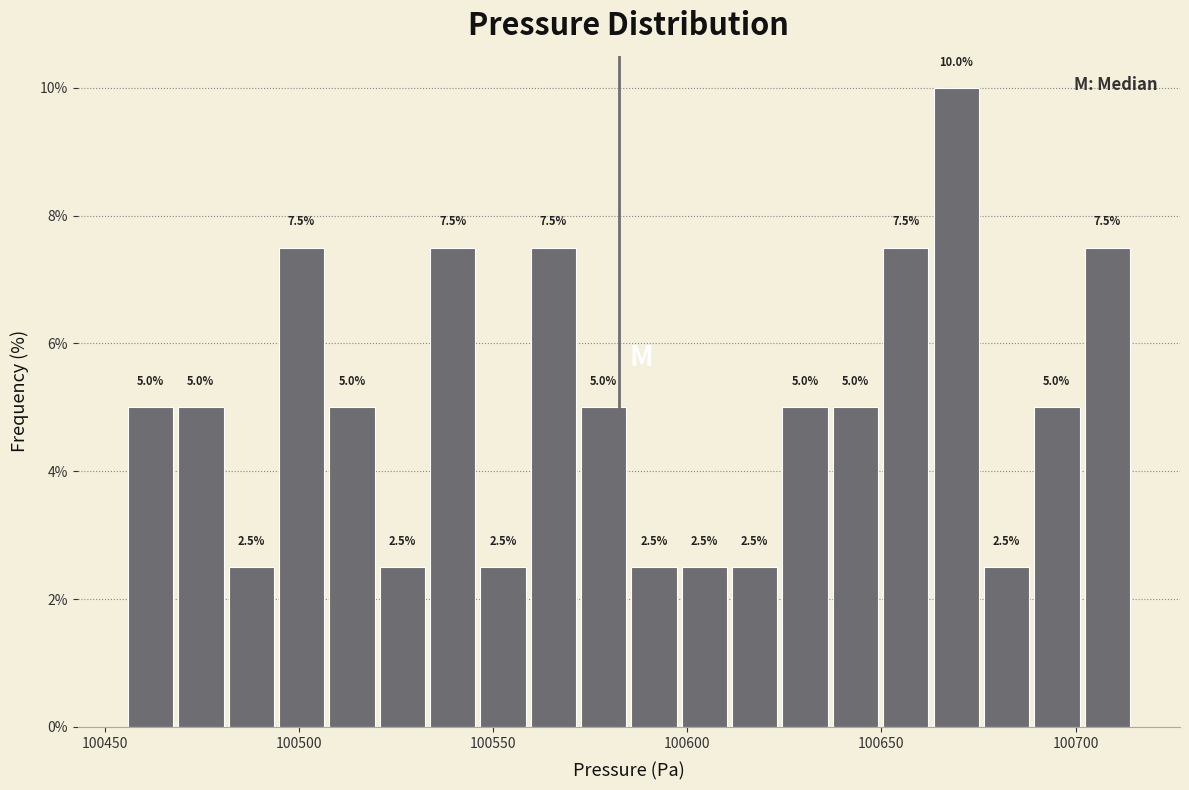

Around what value on the x-axis is the tallest bar? Give the approximate position of its centre, as read against the axis.

100670